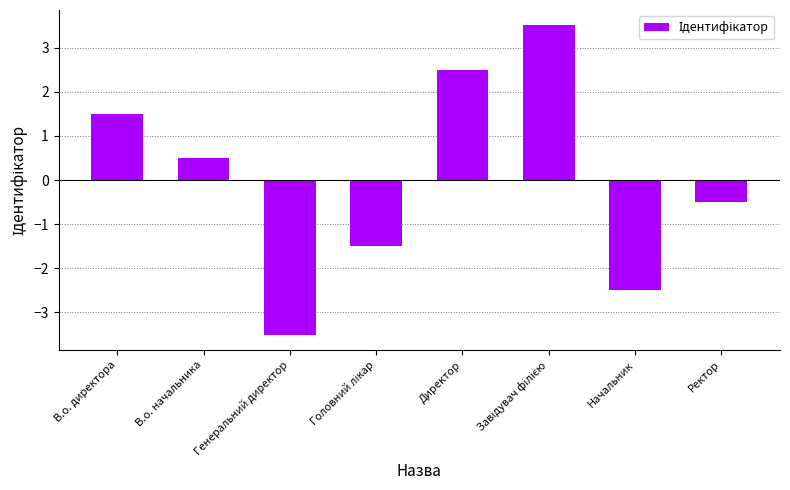

What is the minimum value shown in the chart?

-3.5